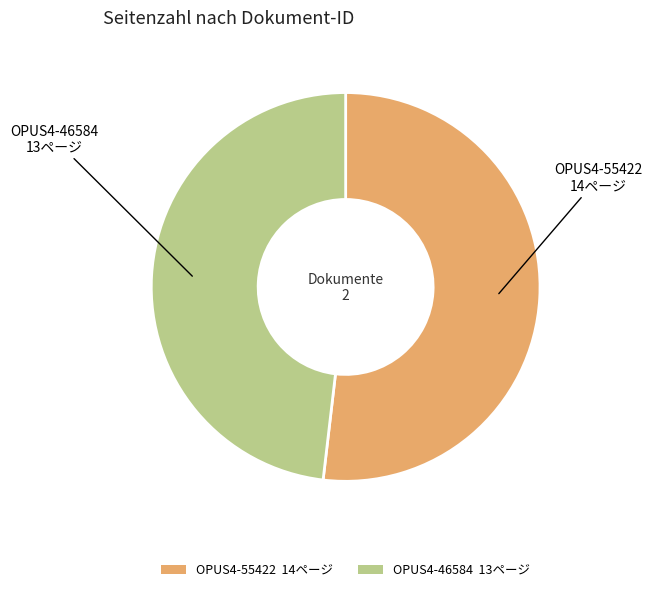

Is it true that OPUS4-55422 14ページ is 52% of the pie?

True